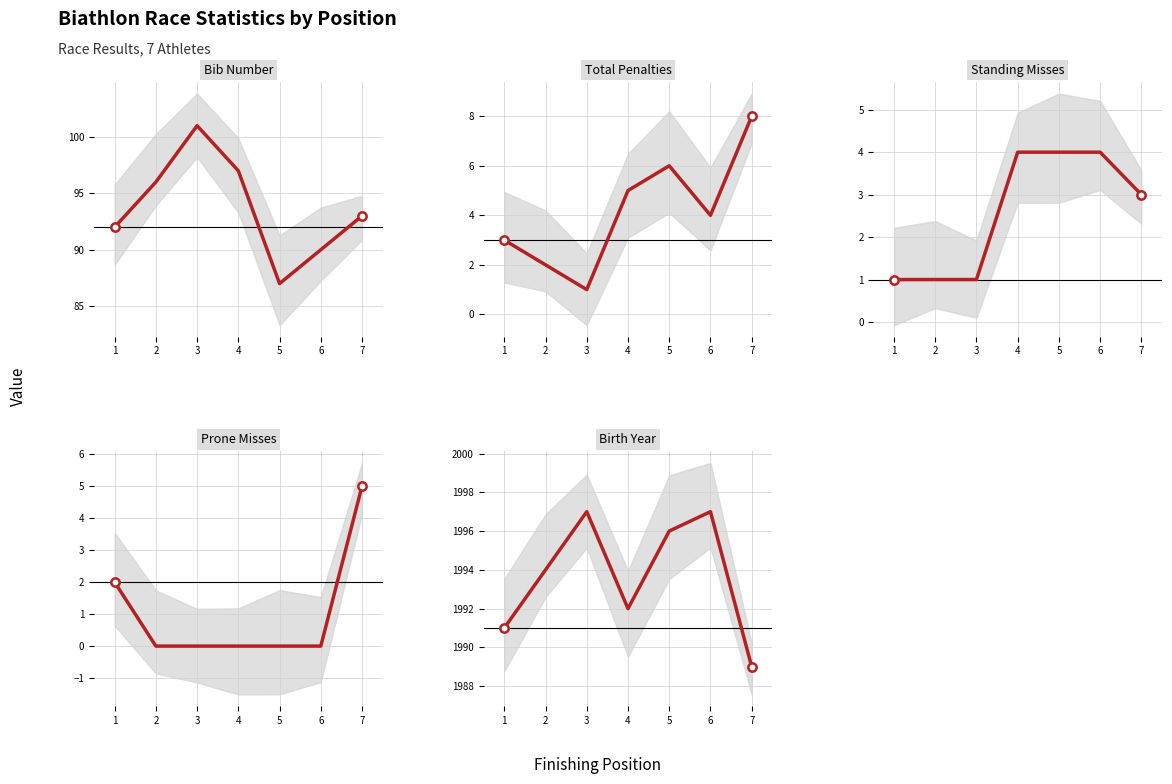

At which category does Bib Number reach its first local peak?

3